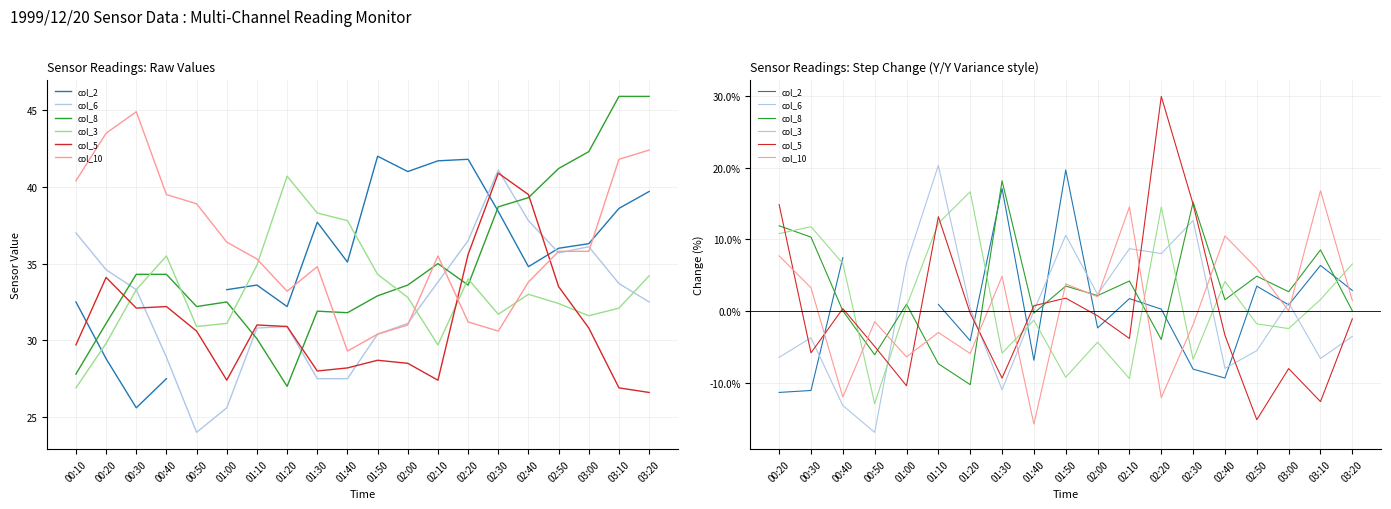

What is the label of the 7th point from the left?

01:10